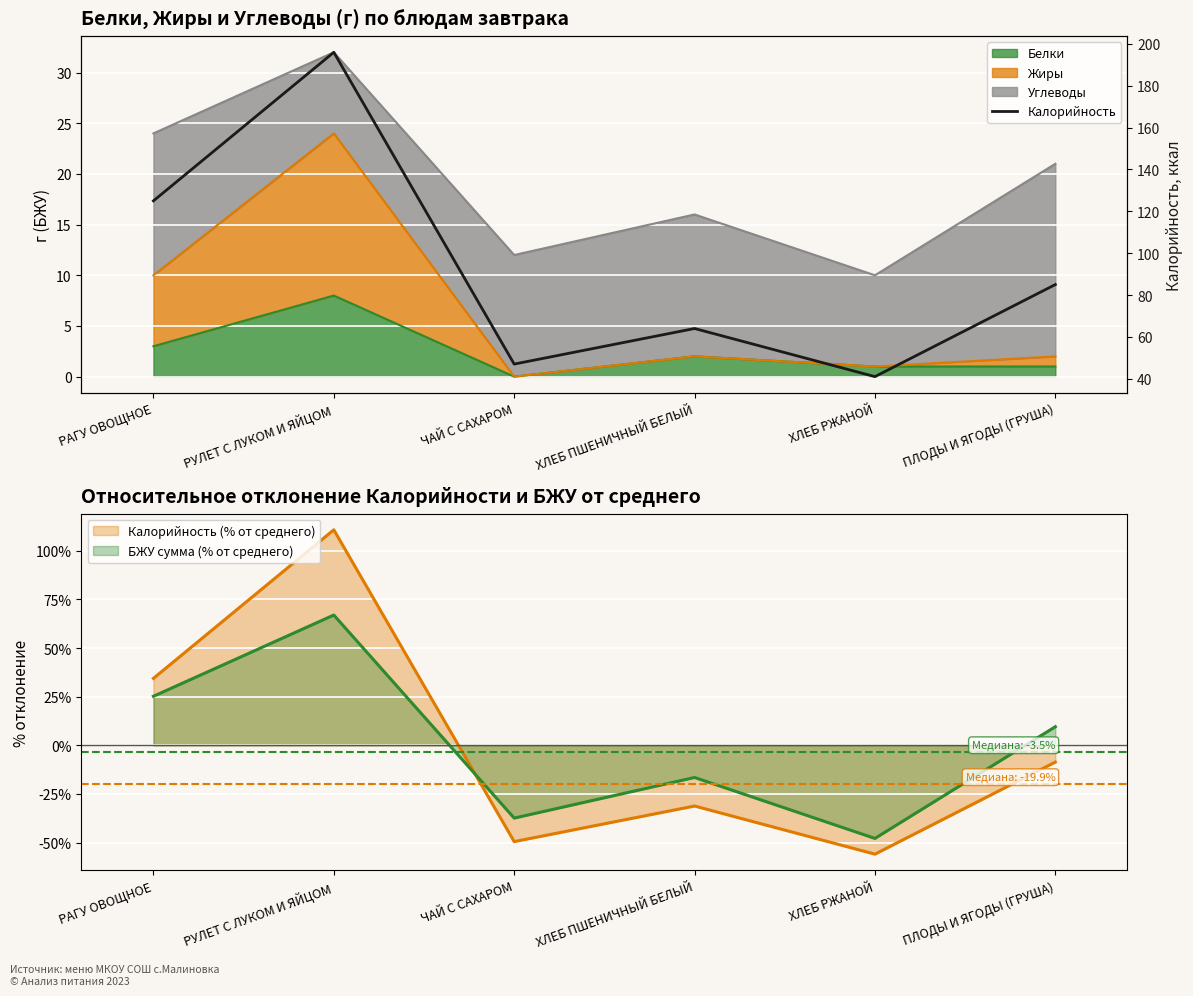

How many values are below 85?

3